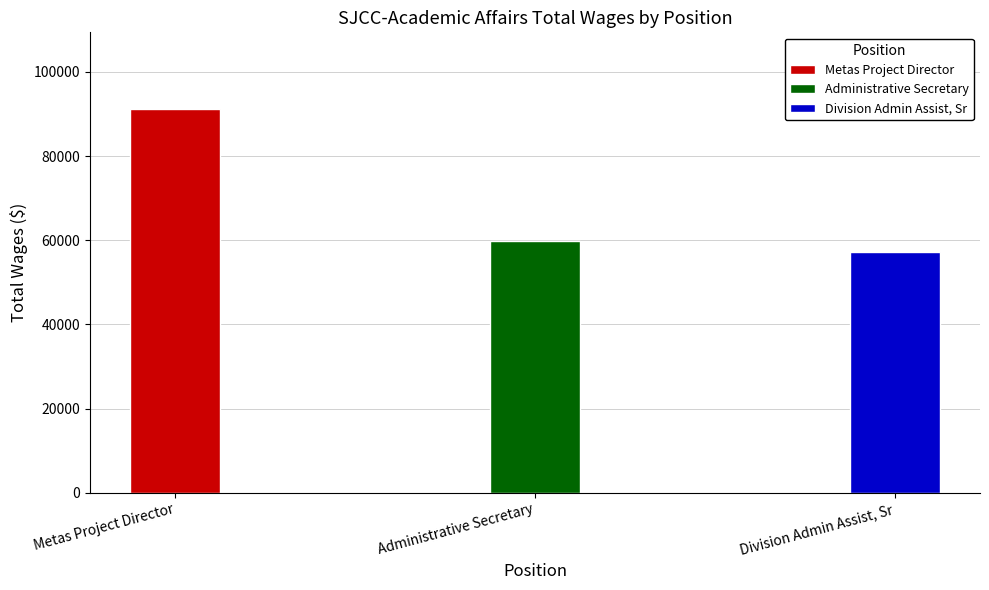

Reading left to right, list all the values displayed in this chart.

Metas Project Director=91174	Administrative Secretary=59795	Division Admin Assist, Sr=57317